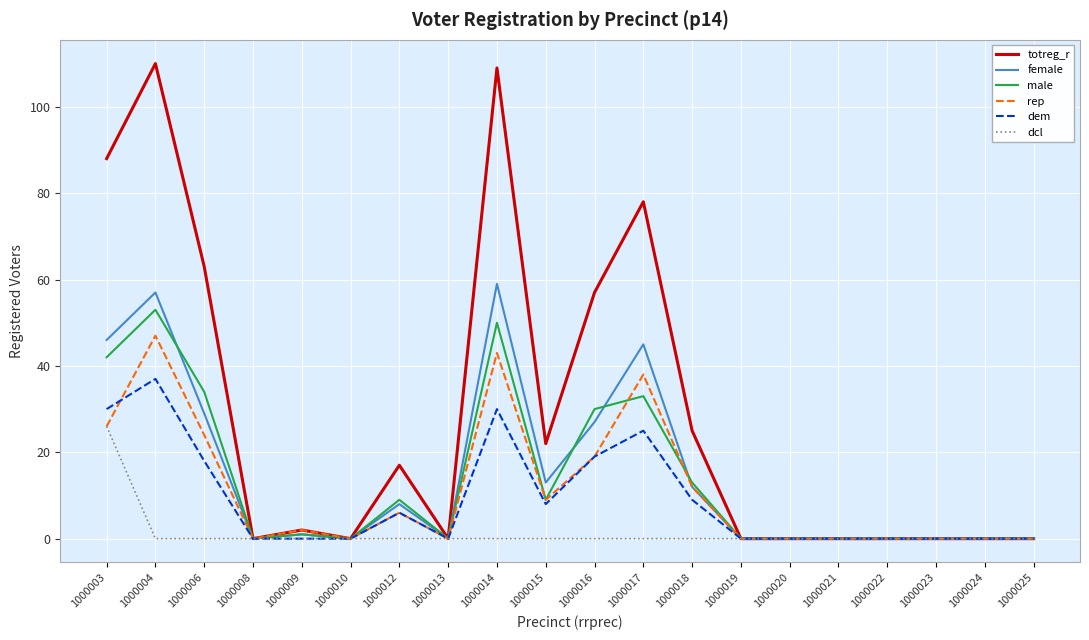

What is the sum of the rep values at 1000024 and 1000016?

19